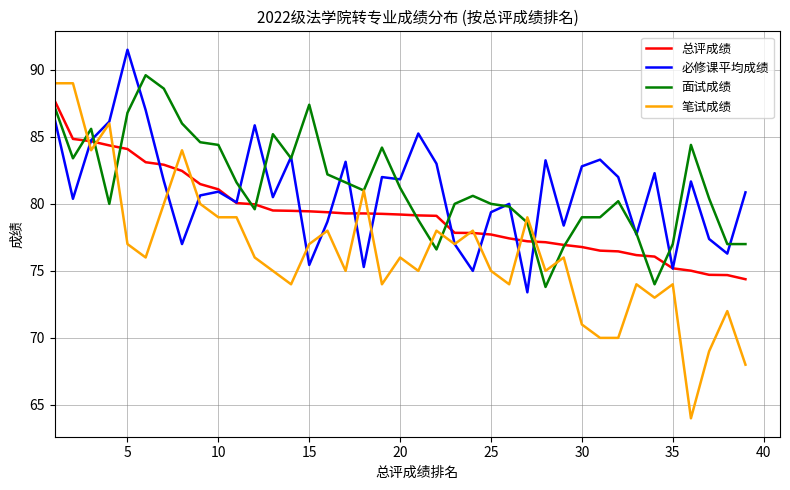

Which series has the largest range (max minus min)?

笔试成绩